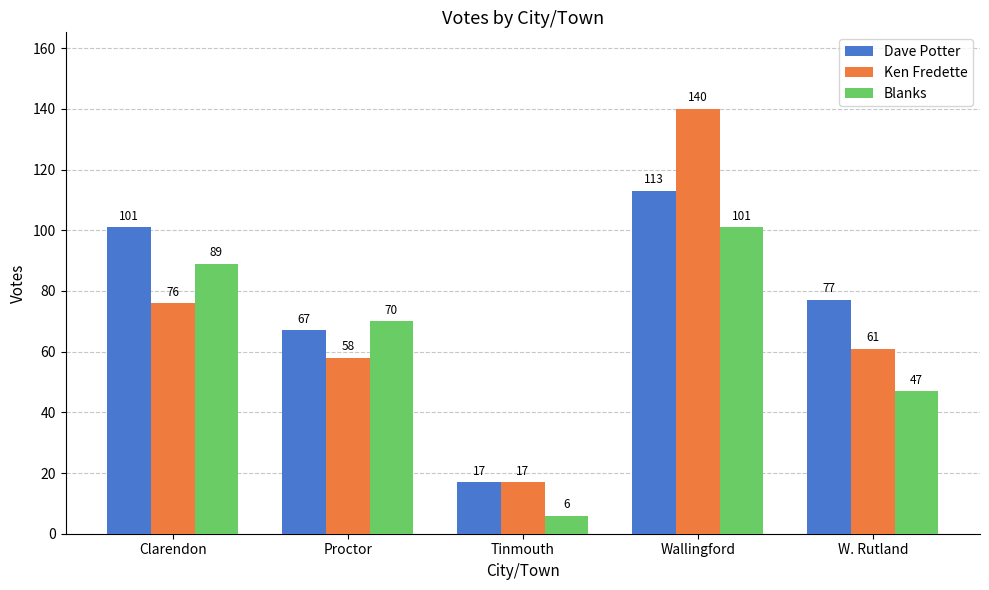

What is the difference between the maximum and minimum values in the Ken Fredette series?

123